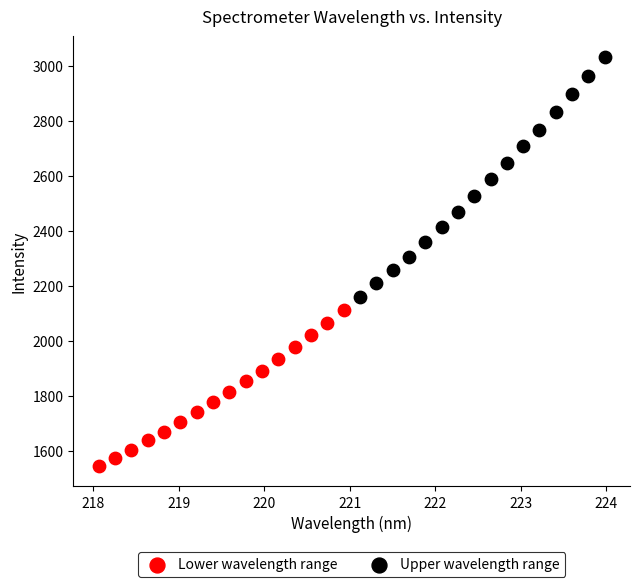

Which series has the widest spread of Y values?

Upper wavelength range